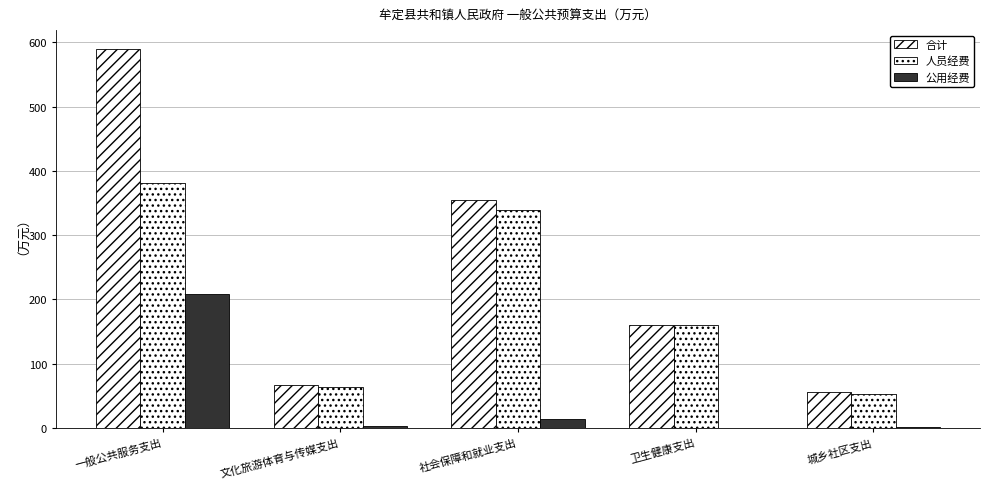

Are the bars grouped side by side (vs. stacked)?

Yes